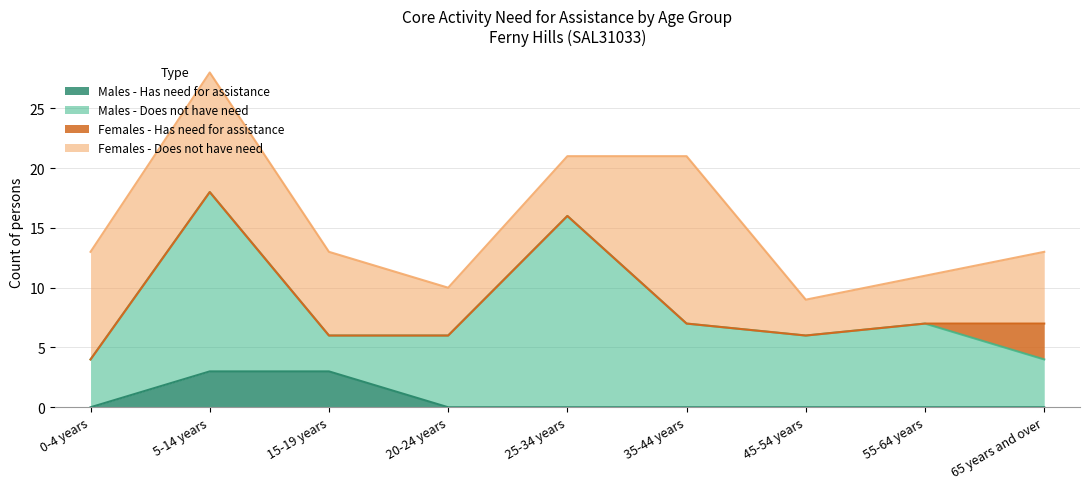

Reading left to right, extract all data points from this chart.

Males - Has need for assistance: 0	3	3	0	0	0	0	0	0
Males - Does not have need: 4	15	3	6	16	7	6	7	4
Females - Has need for assistance: 0	0	0	0	0	0	0	0	3
Females - Does not have need: 9	10	7	4	5	14	3	4	6